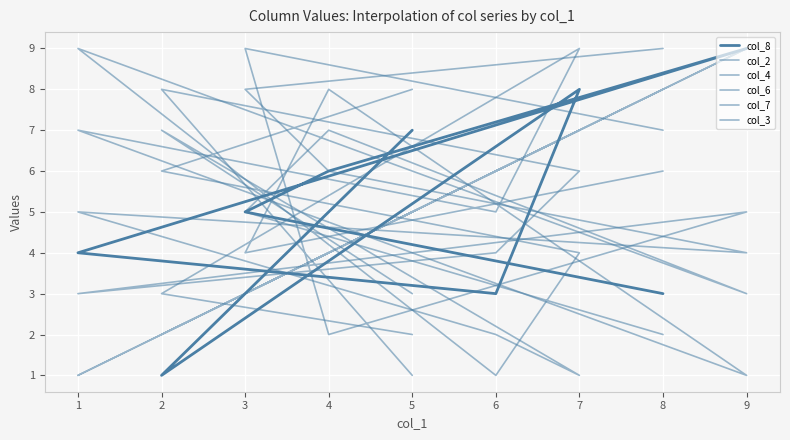

Is the value of col_6 at 7 greater than the value of col_2 at 1?

No